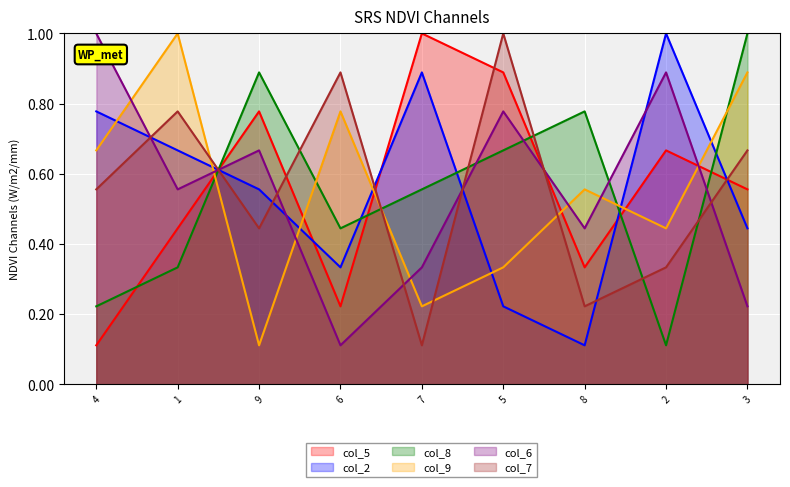

Between 8 and 9, which is larger?

9